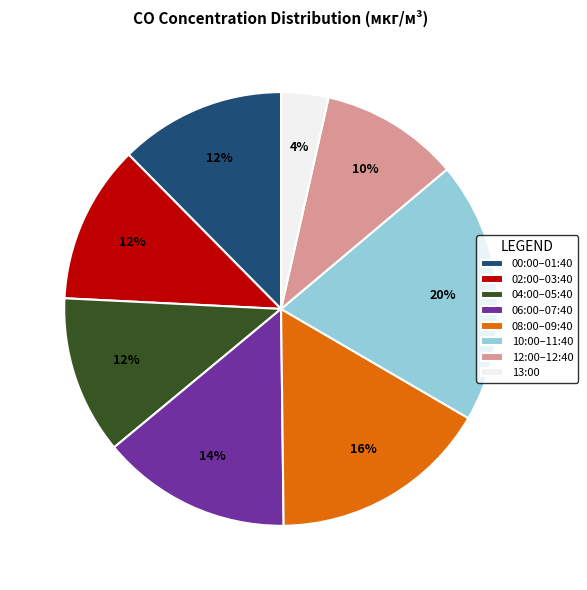

The 13:00 slice represents 4% of the pie. True or false?

True